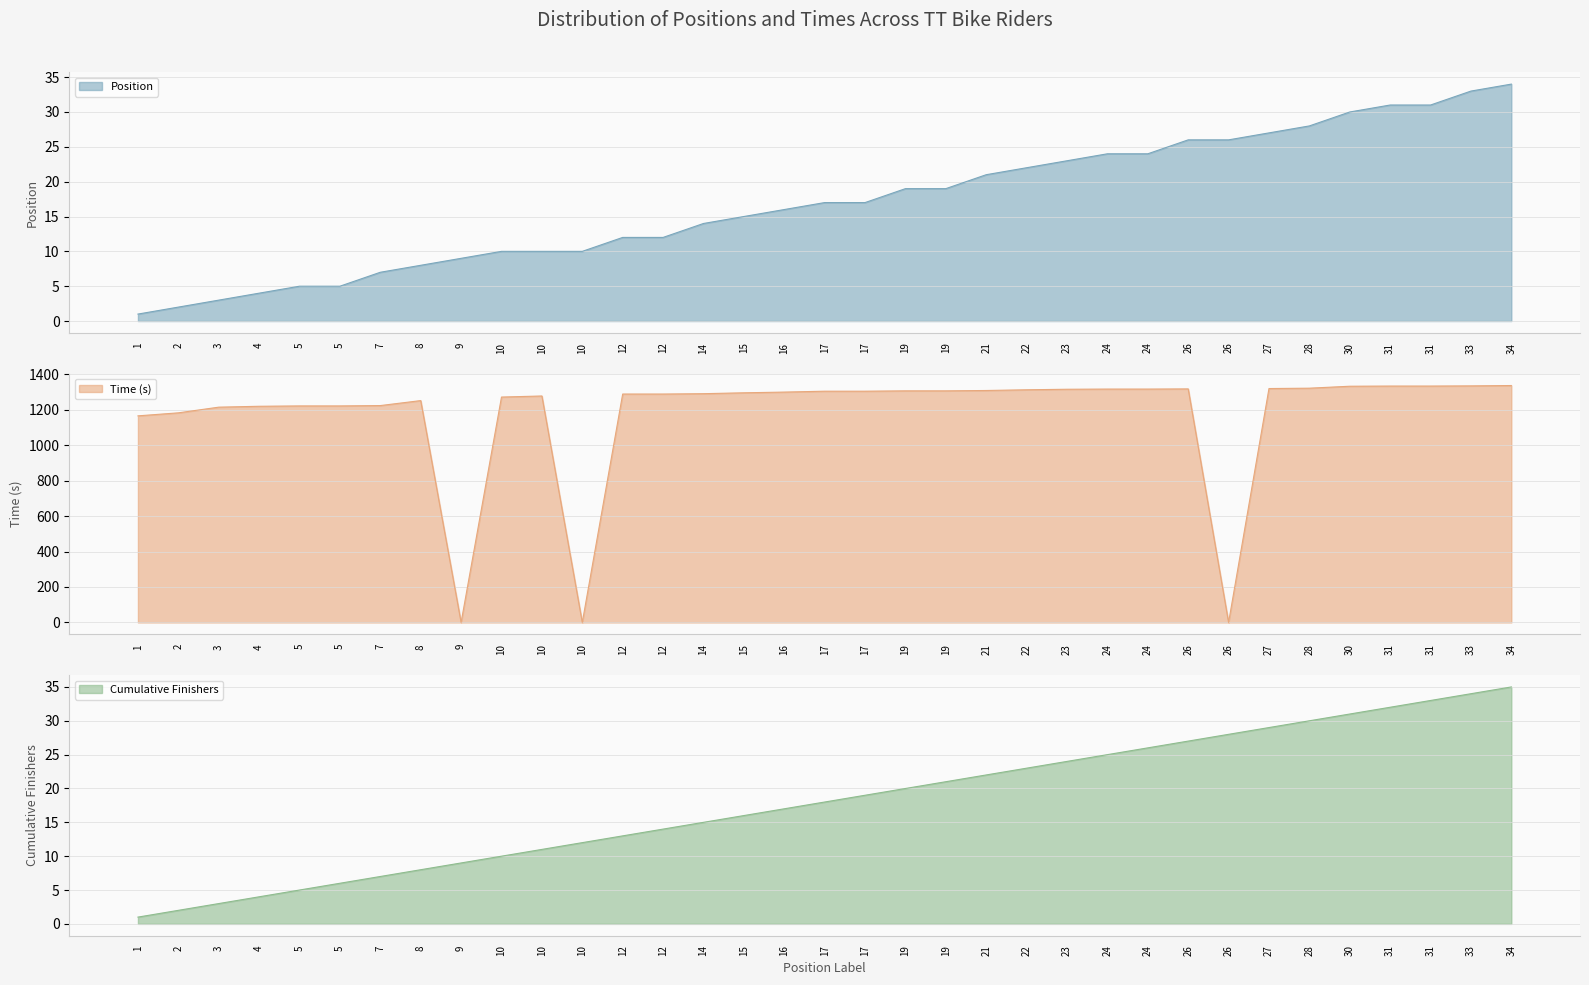

What is the value of the 6th point from the left?

5